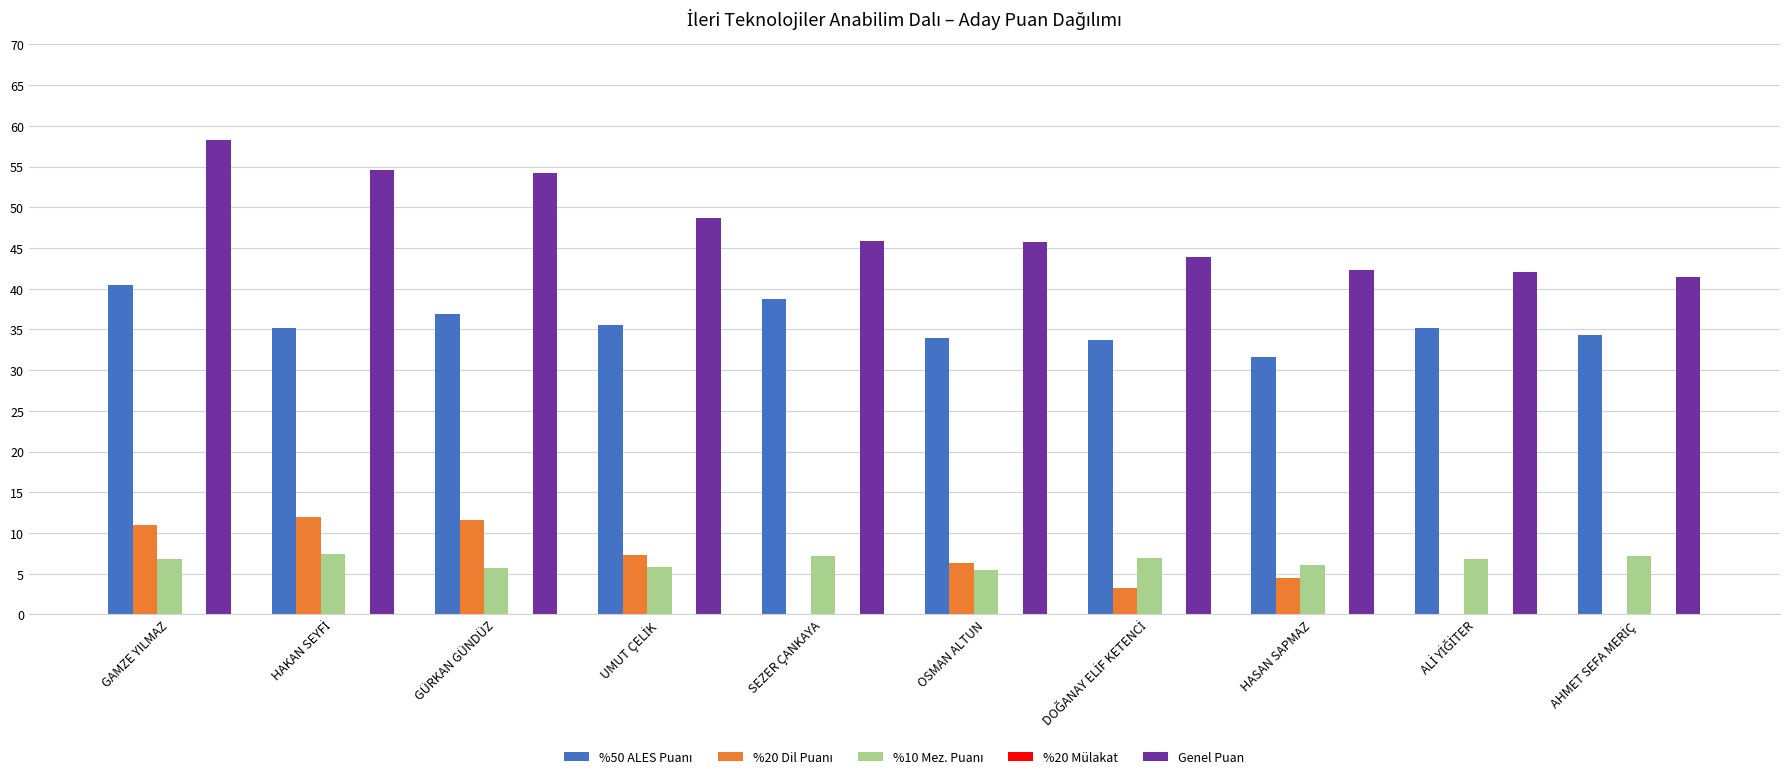

What is the sum of all Genel Puan values?

476.9